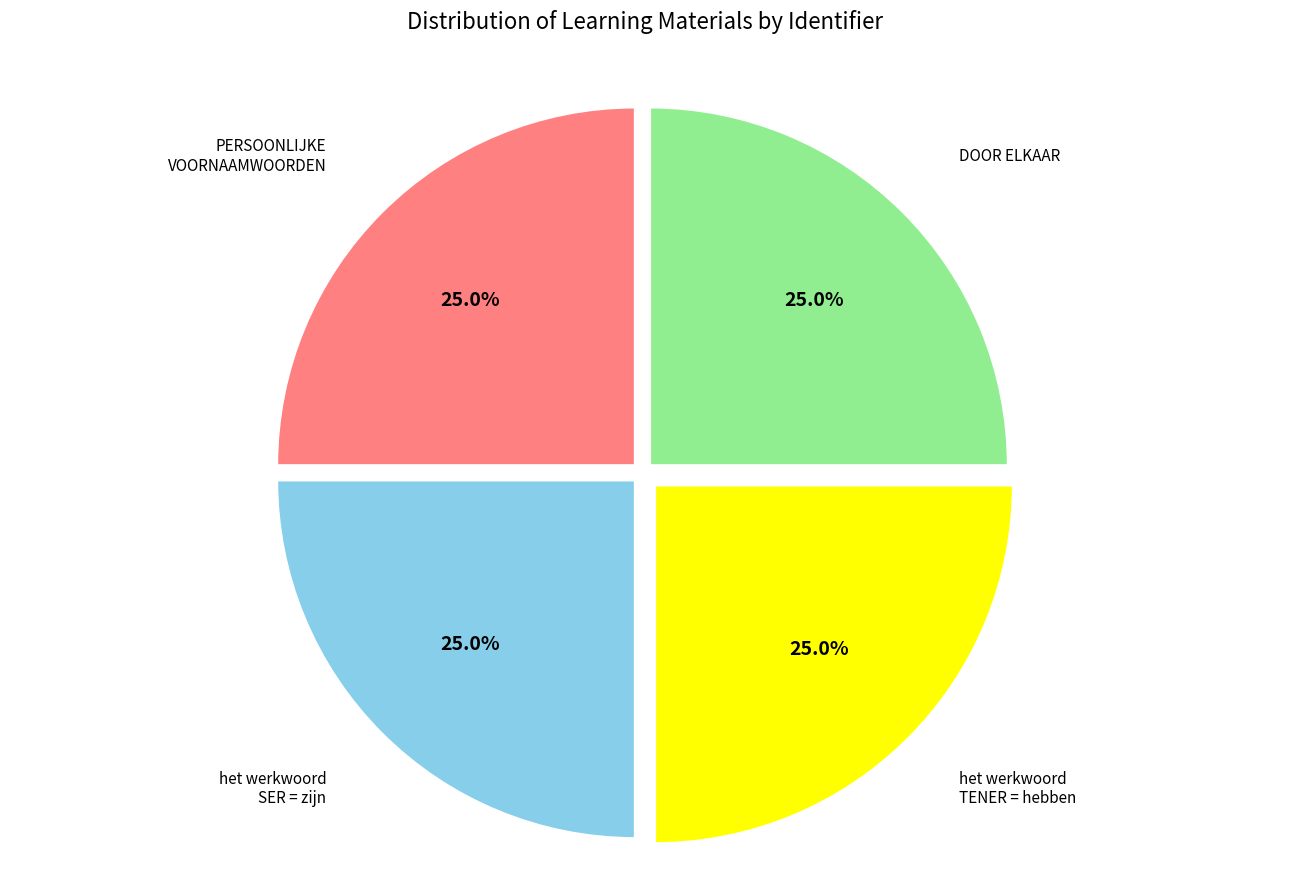

Does any single category account for the majority?

No